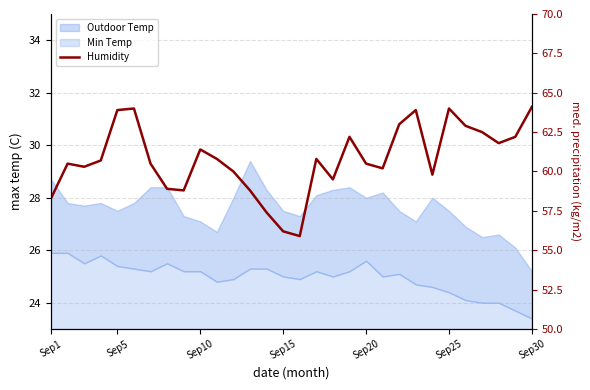

Reading right to left, extract all data points from this chart.

64.1	62.2	61.8	62.5	62.9	64.0	59.8	63.9	63.0	60.2	60.5	62.2	59.5	60.8	55.9	56.2	57.4	58.8	60.0	60.8	61.4	58.8	58.9	60.5	64.0	63.9	60.7	60.3	60.5	58.3